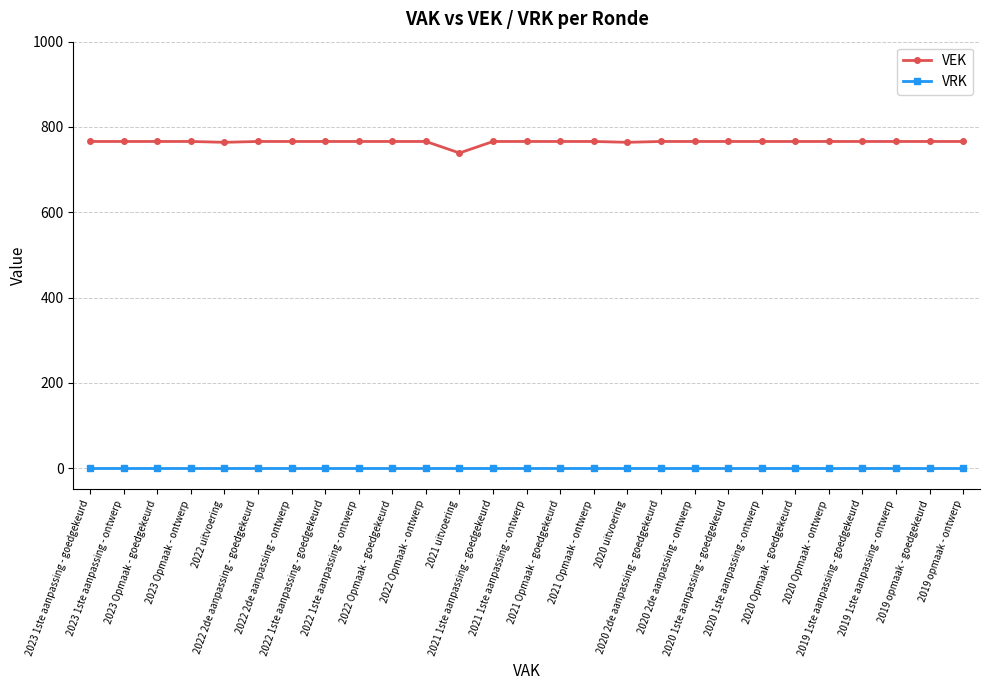

What is the value of the VEK point at the 21st from the left?

766